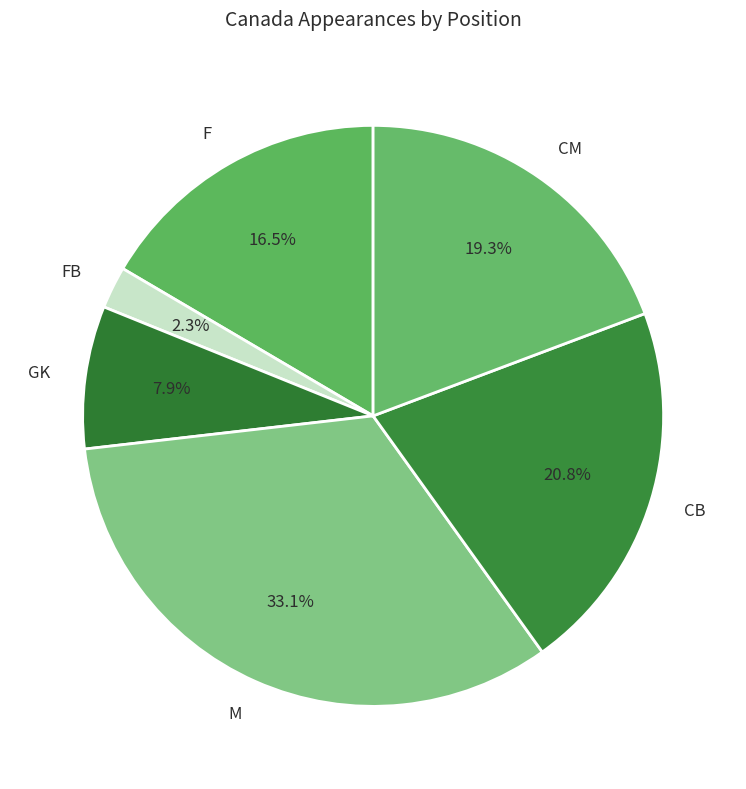

Which slice is the smallest?

FB